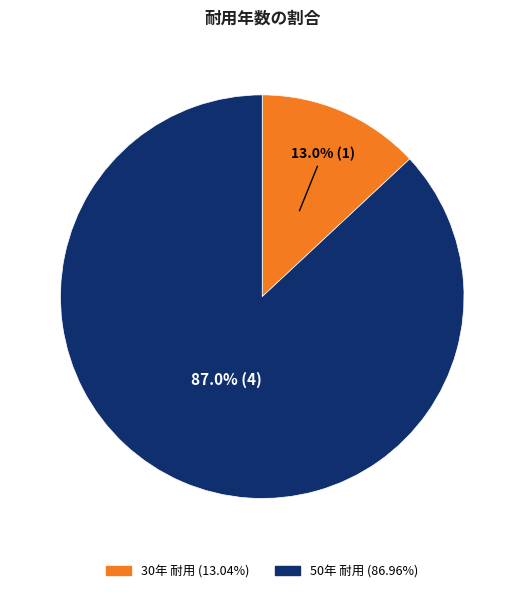

Does any single category account for the majority?

Yes